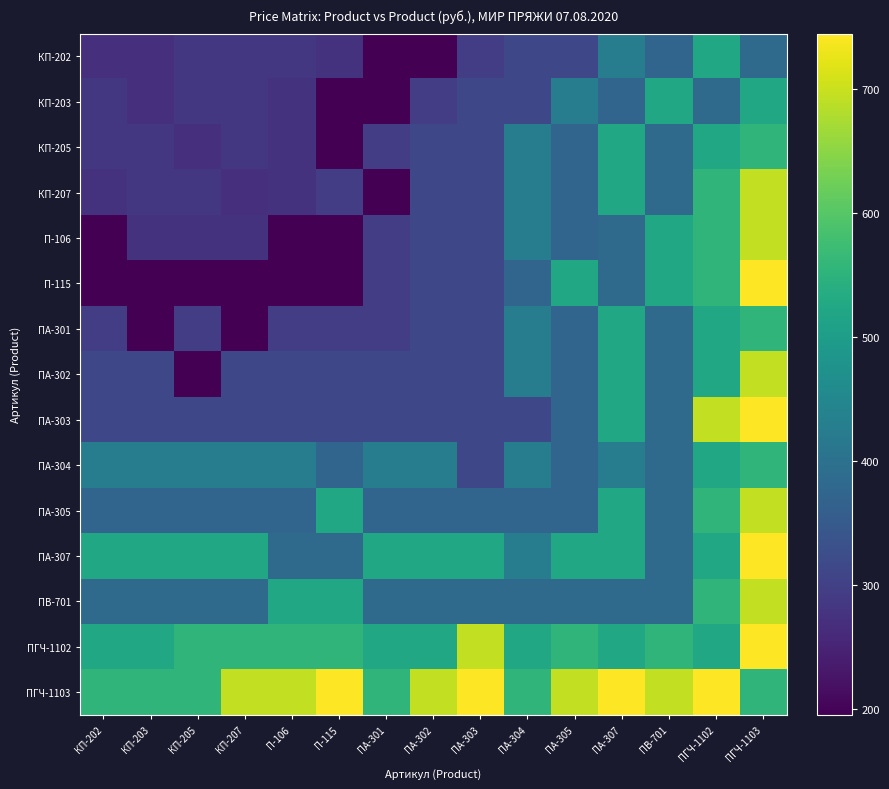

How many categories are shown in the chart?

15